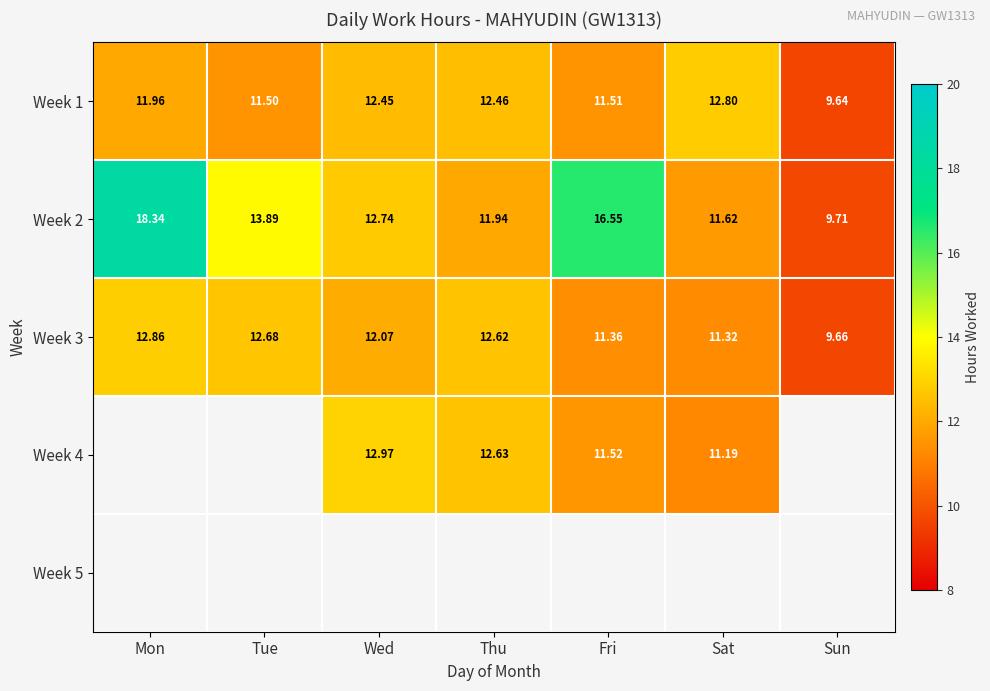

How many values in the Week 1 series exceed 11?

6